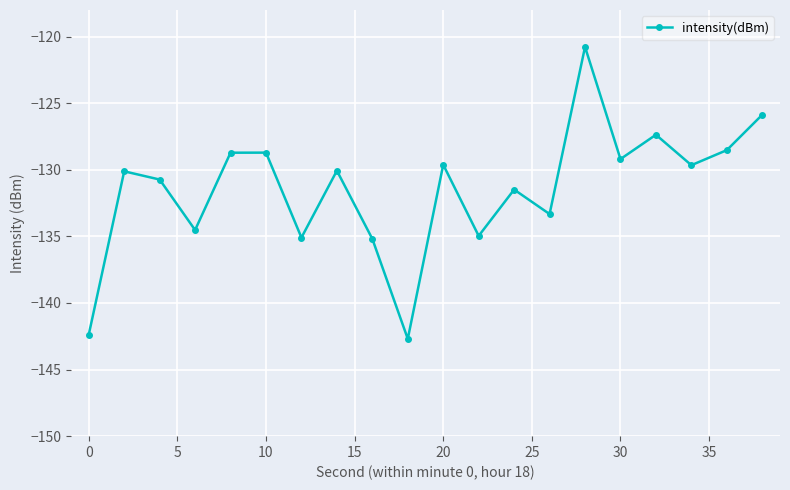

How many interior local valleys (lower than both neighbors) does the data have?

7